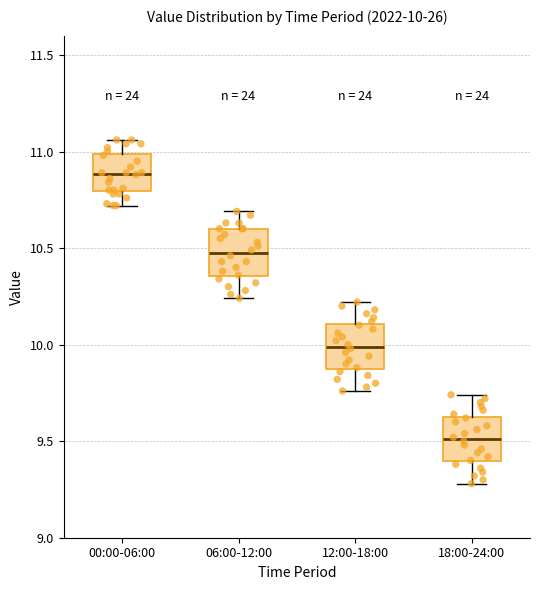

Which box's median line is the lowest?

18:00-24:00